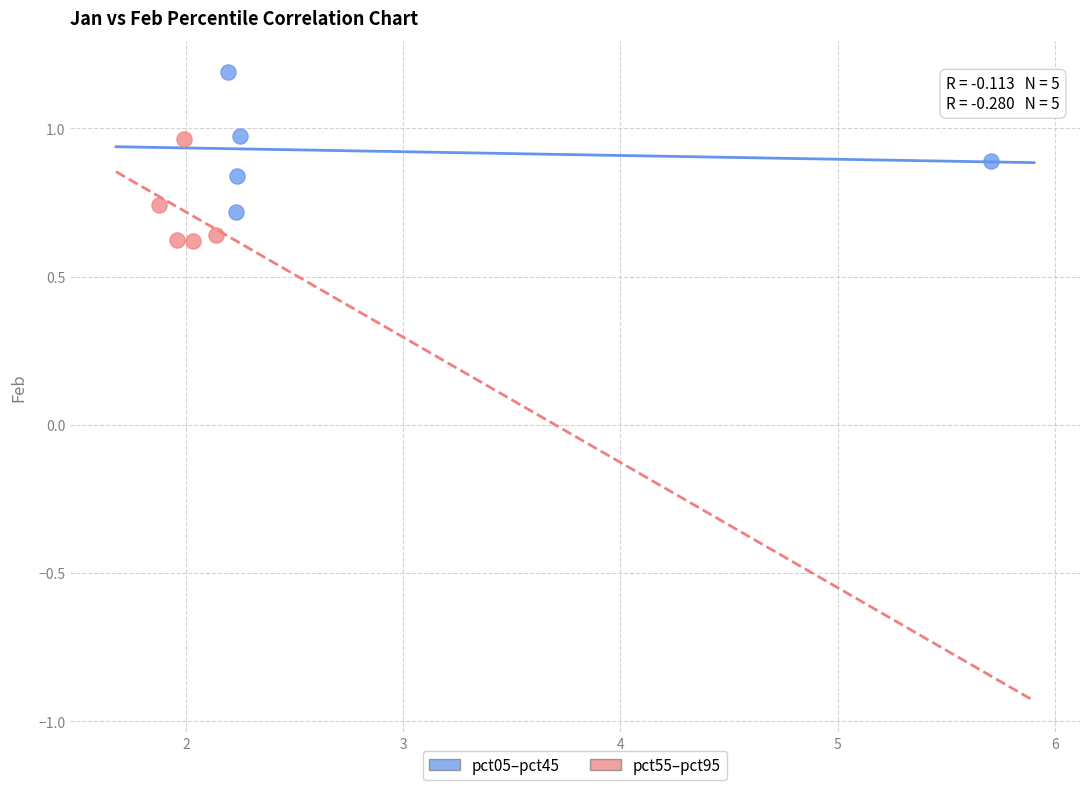

What are all the series names shown in the legend?

pct05–pct45, pct55–pct95